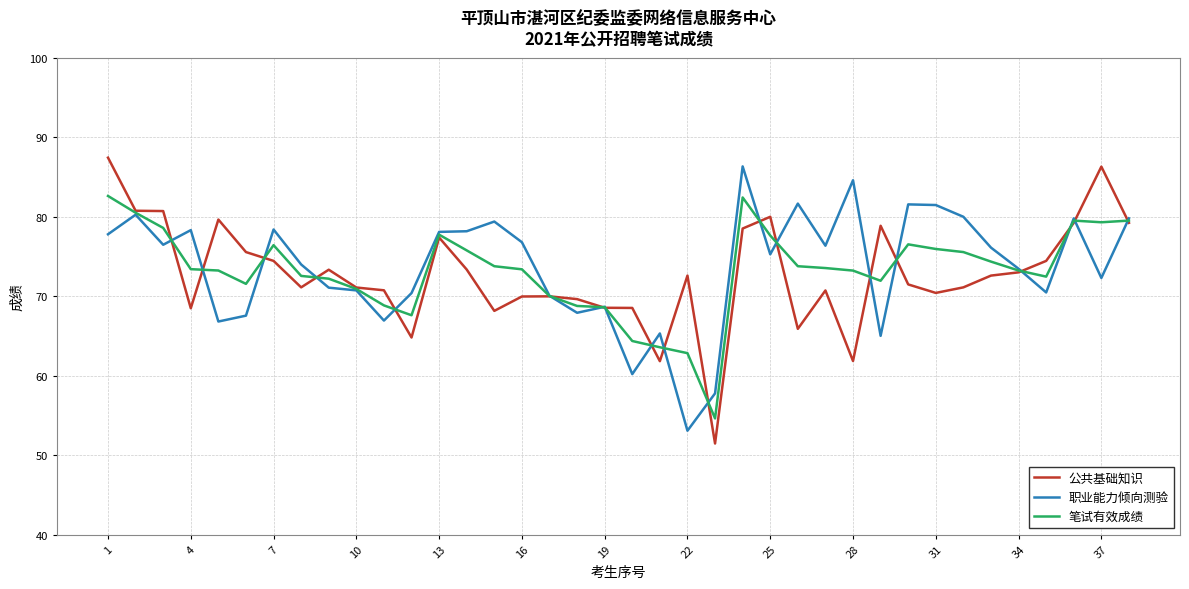

What is the lowest value of the 笔试有效成绩 series?

54.6